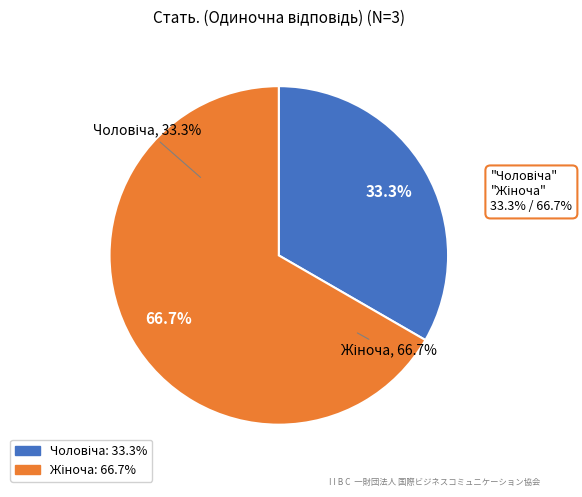

What percentage is the Жіноча slice, to the nearest percent?

67%